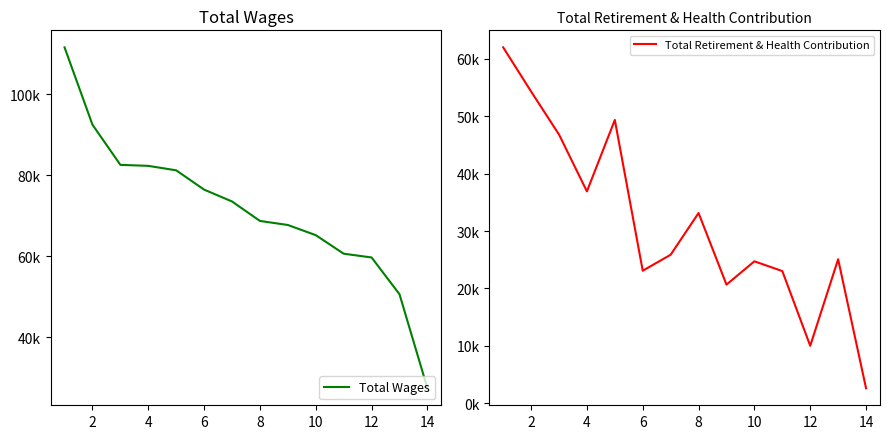

What is the lowest value of the Total Retirement & Health Contribution series?

2.6